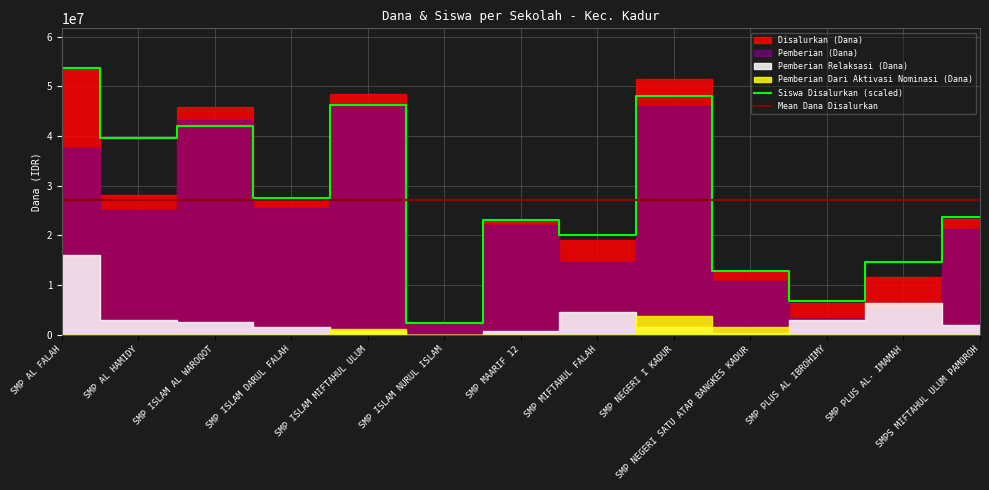

How many categories are shown in the chart?

13